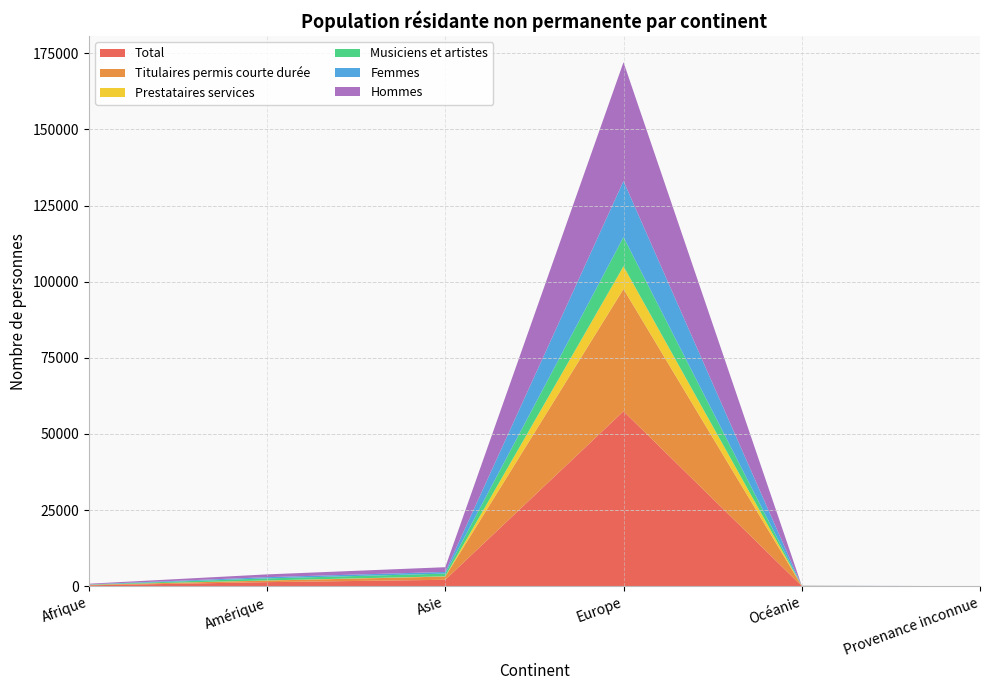

Reading left to right, what are all the values shown in this chart?

Total: Afrique=280	Amérique=1320	Asie=2095	Europe=57450	Océanie=55	Provenance inconnue=2
Titulaires permis courte durée: Afrique=149	Amérique=519	Asie=1062	Europe=40155	Océanie=22	Provenance inconnue=1
Prestataires services: Afrique=19	Amérique=53	Asie=75	Europe=7459	Océanie=11	Provenance inconnue=0
Musiciens et artistes: Afrique=77	Amérique=659	Asie=902	Europe=9577	Océanie=19	Provenance inconnue=1
Femmes: Afrique=75	Amérique=406	Asie=549	Europe=18425	Océanie=15	Provenance inconnue=1
Hommes: Afrique=205	Amérique=914	Asie=1546	Europe=39025	Océanie=40	Provenance inconnue=1